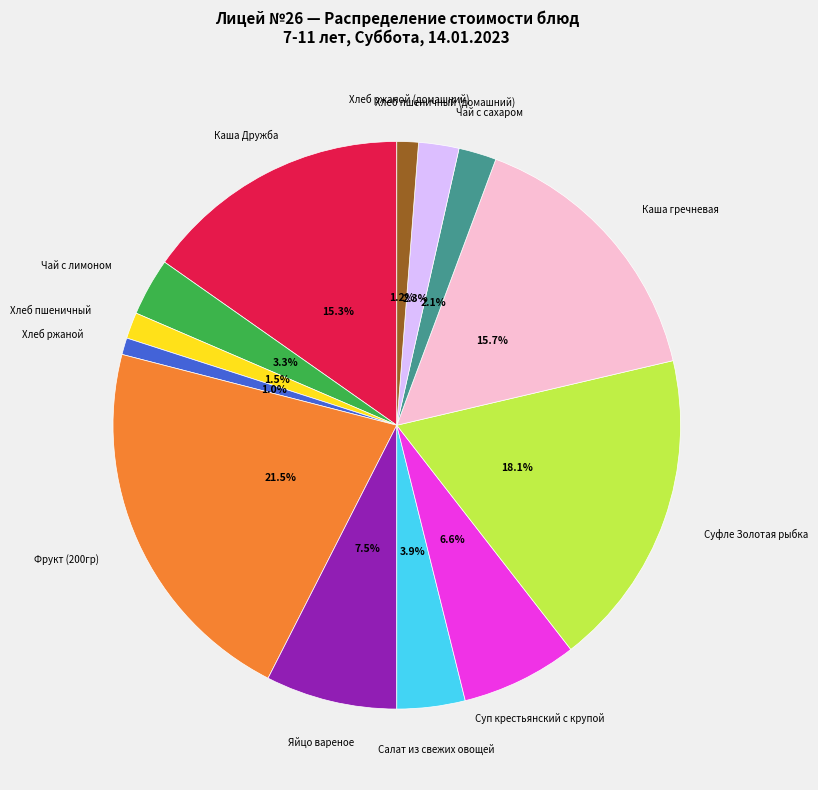

To the nearest percent, what is the combined percentage of Хлеб пшеничный (домашний) and Суп крестьянский с крупой?

9%